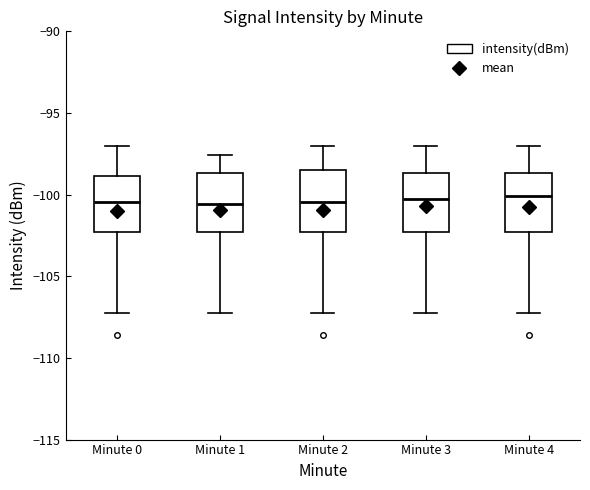

Where does the median line of the box for Minute 3 sit on the y-axis? The values are not printed on the chart, so give them approximately, as read against the axis.

-100.0